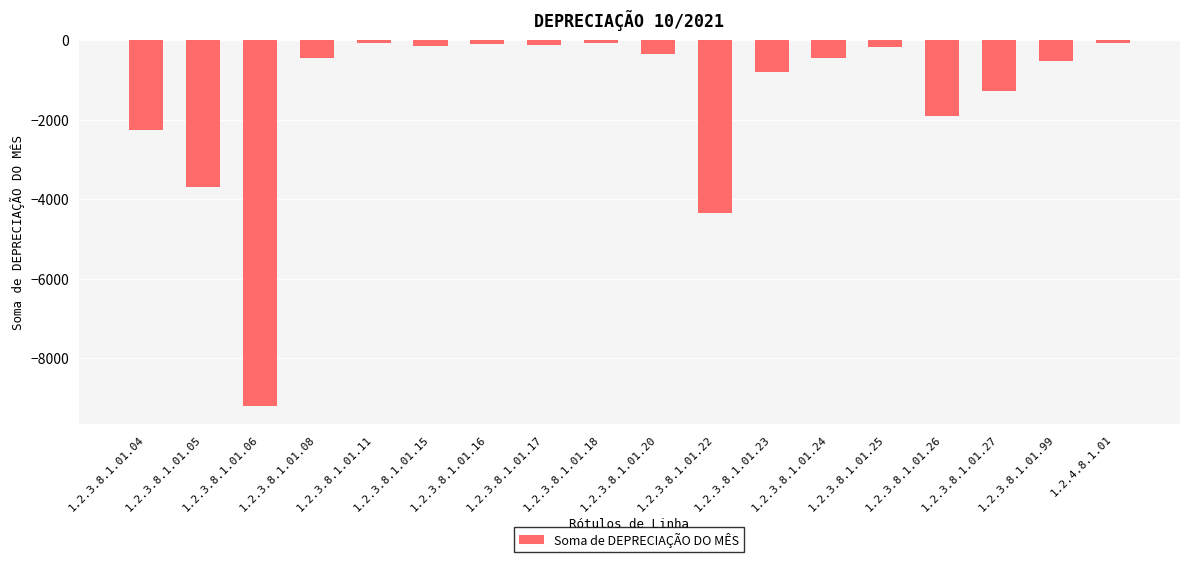

Are the bars grouped side by side (vs. stacked)?

No